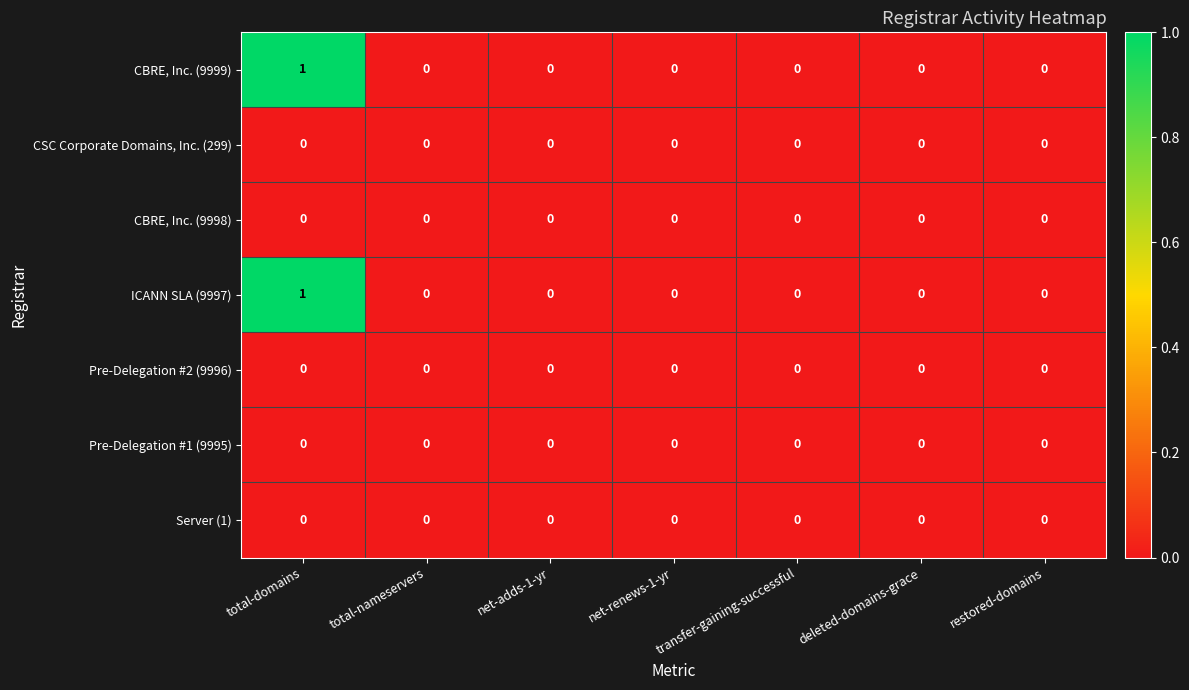

At which category is the sum across all series the highest?

total-domains